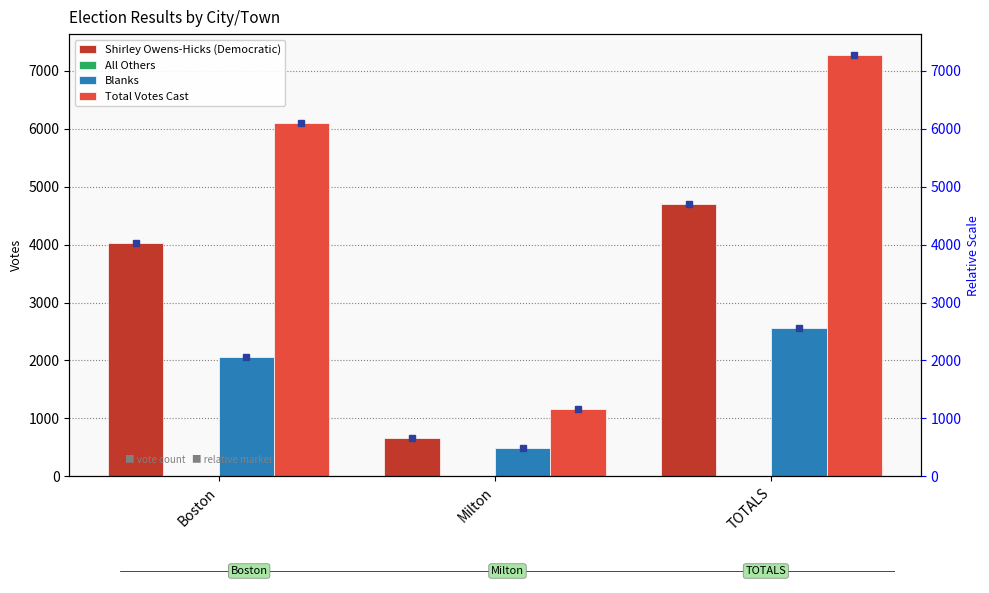

What is the label of the 3rd bar from the right?

Boston